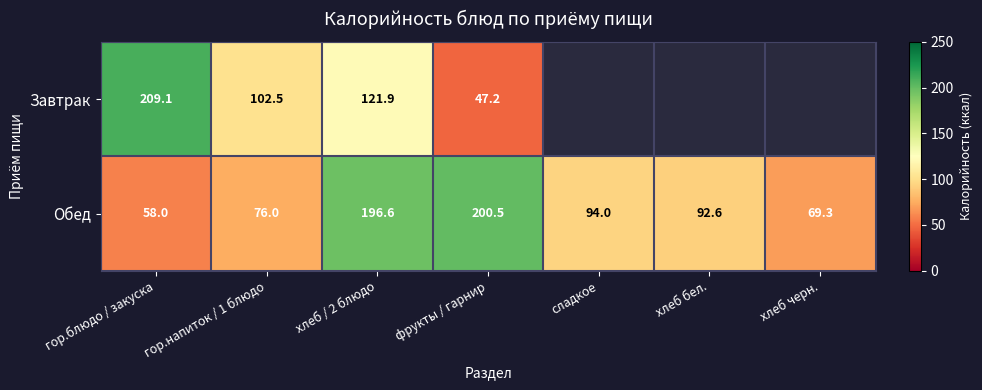

The Обед series shows 342.9 at хлеб / 2 блюдо. True or false?

False